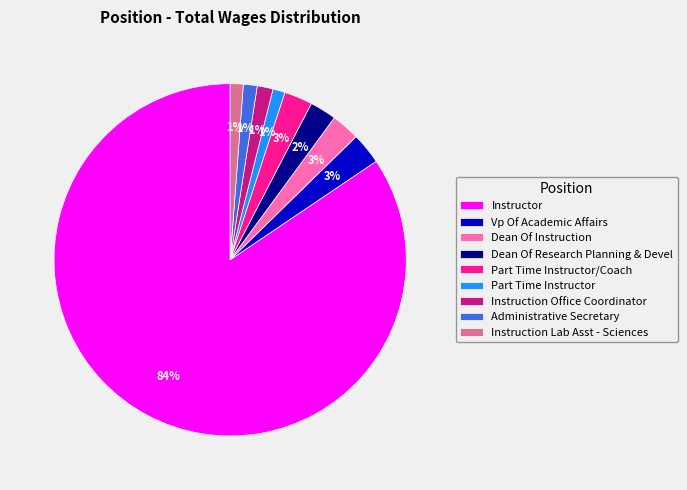

Which slice is the largest?

Instructor